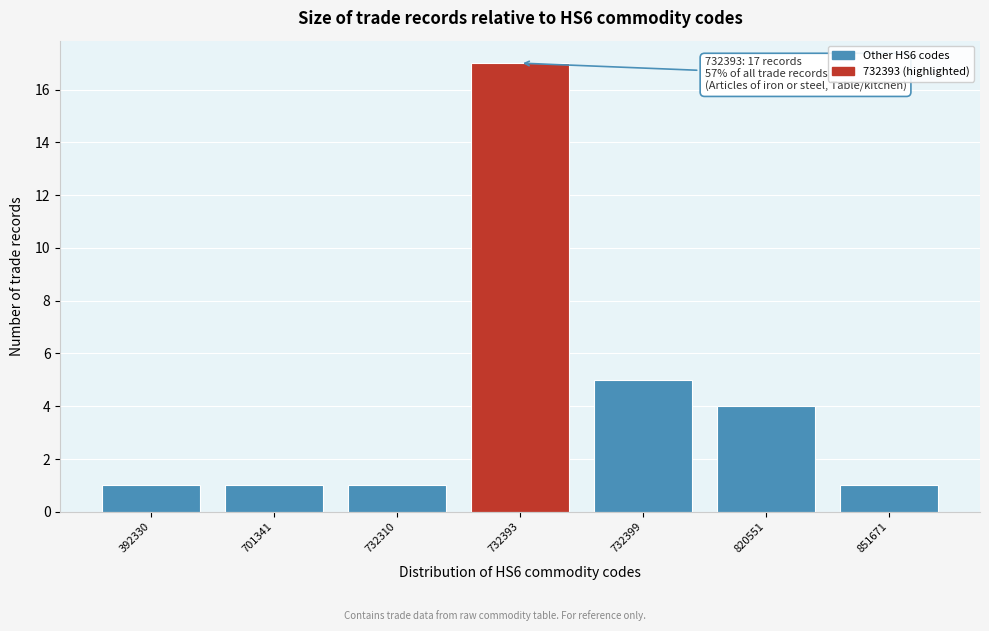

Reading left to right, transcribe all the data shown in this chart.

1	1	1	17	5	4	1